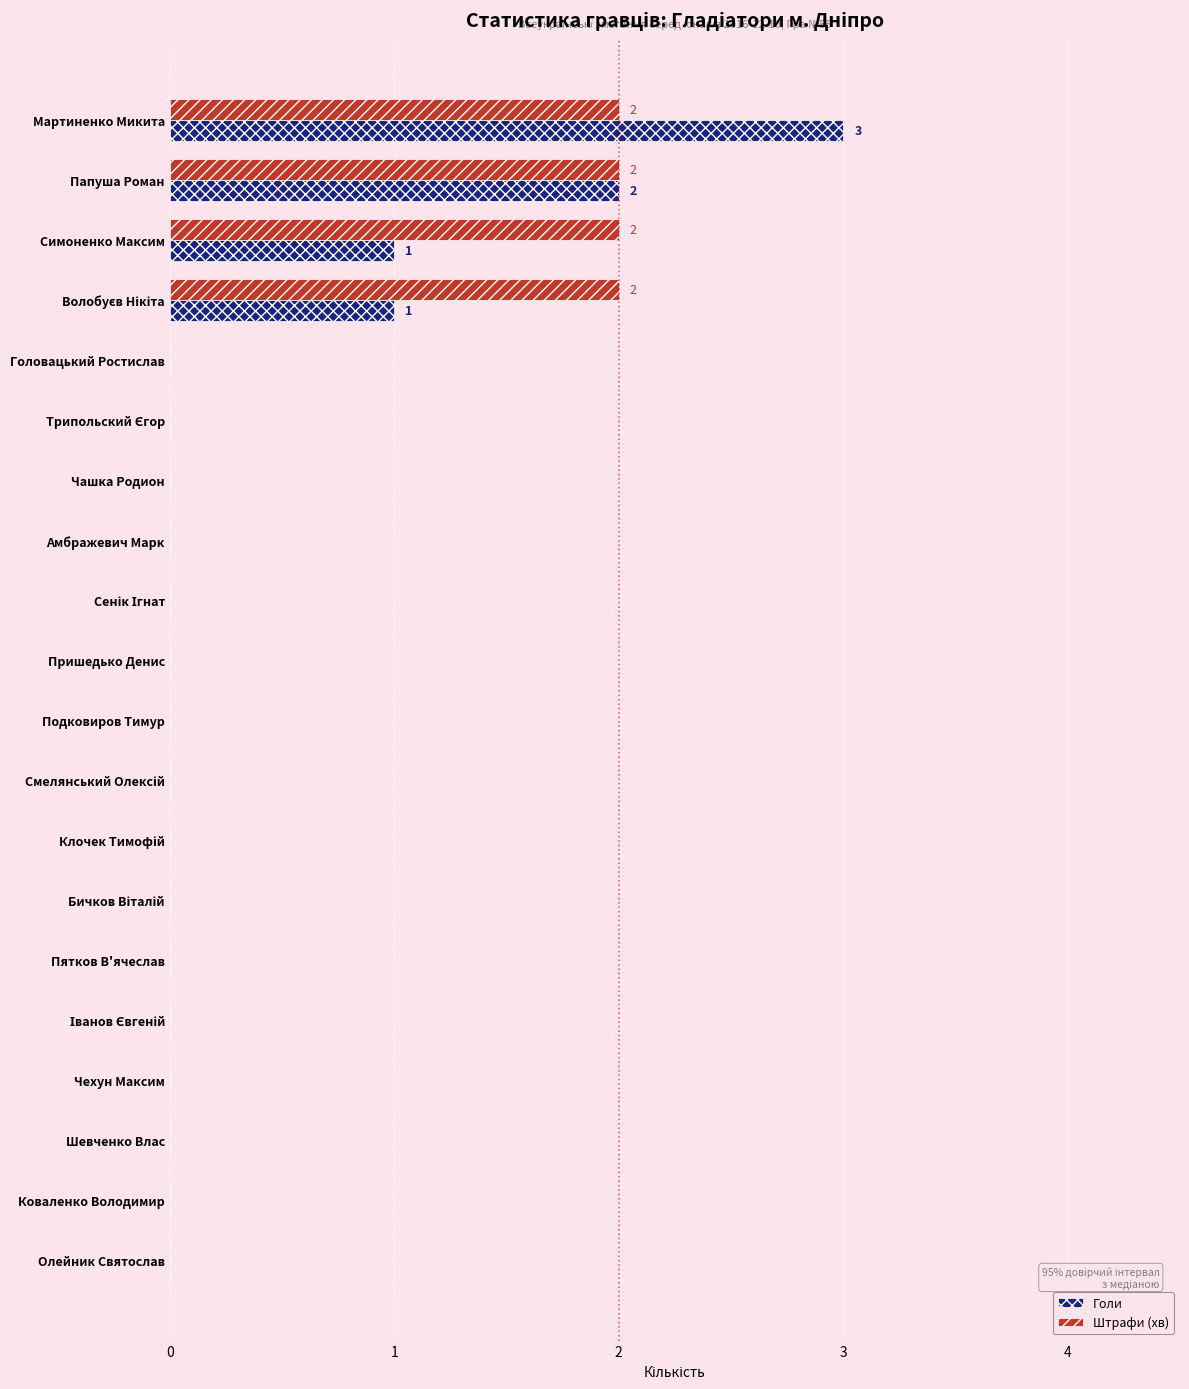

What is the sum of all Голи values?

7